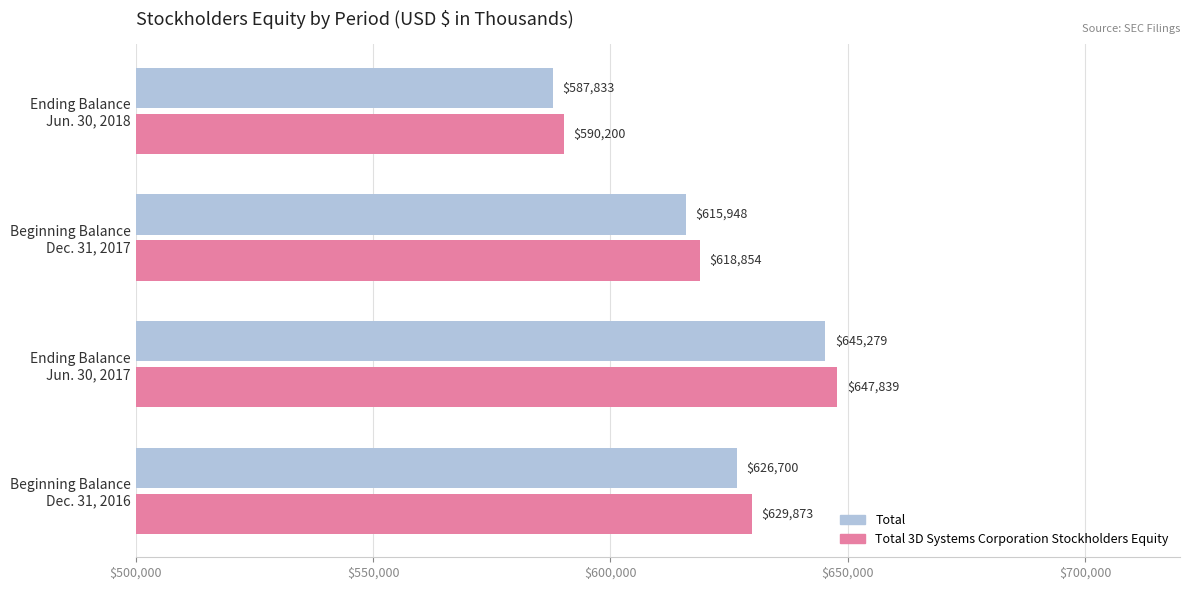

What is the smallest value displayed?

587833